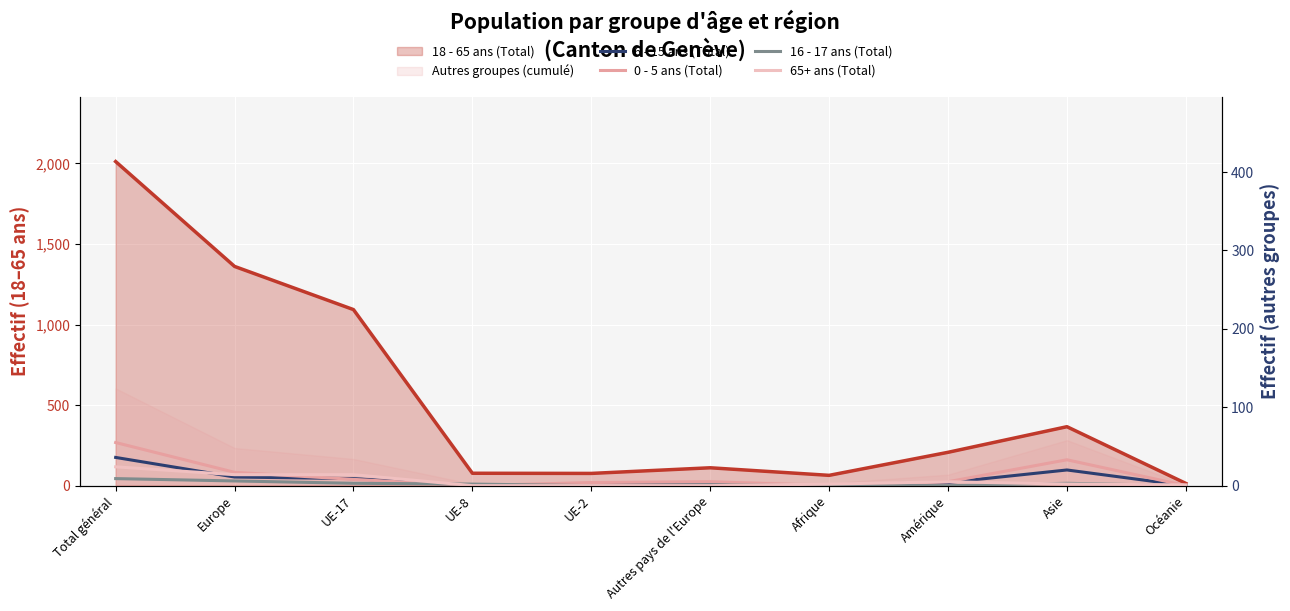

After their last crossing, which series has the higher values: 65+ ans (Total) or 6 - 15 ans (Total)?

65+ ans (Total)